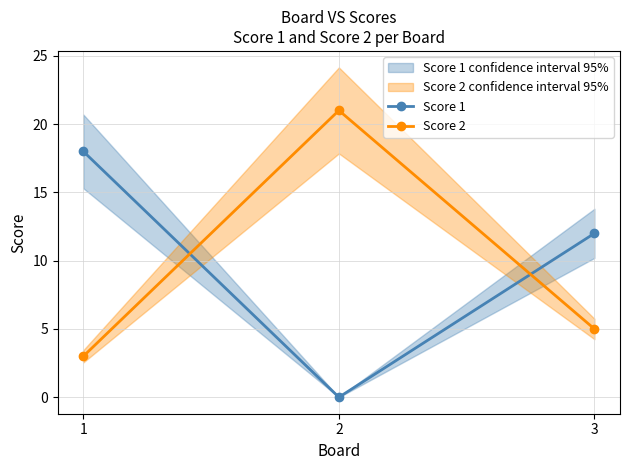

Which series has the largest range (max minus min)?

Score 1